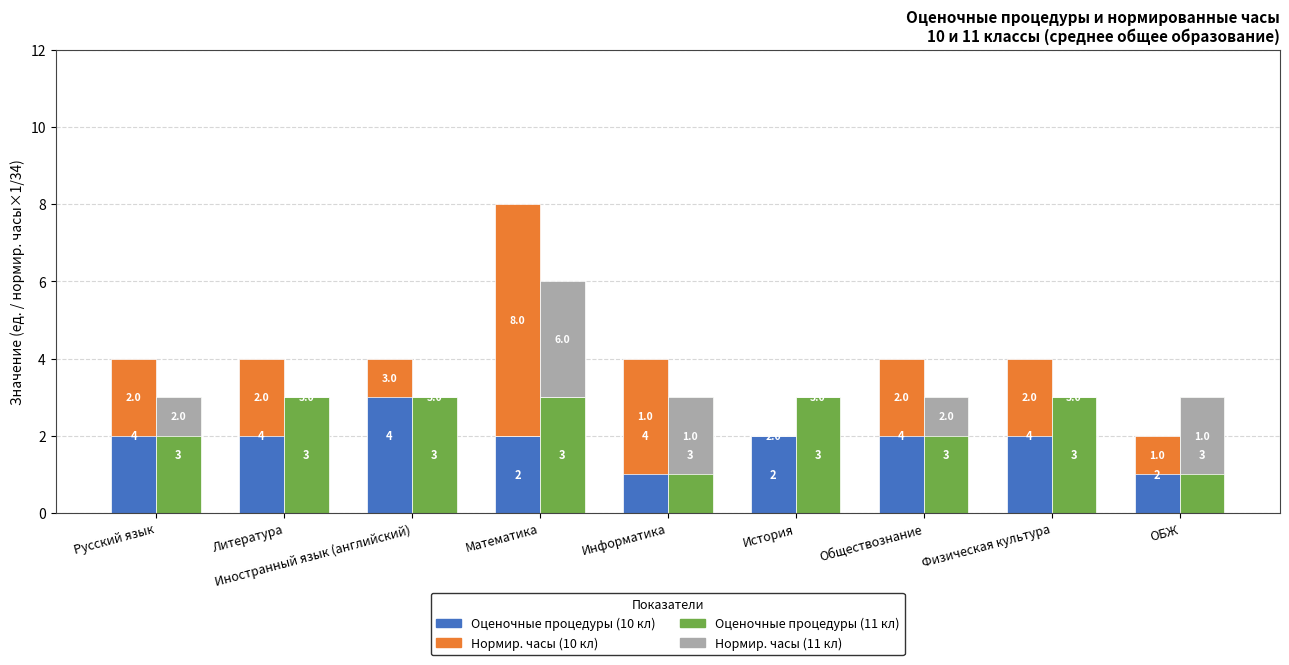

How many groups of bars are there?

9